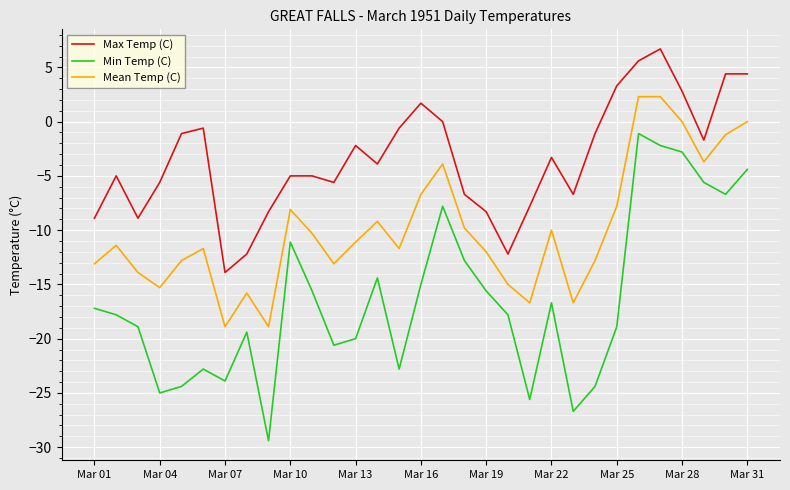

Which series has the largest total across all categories?

Max Temp (C)